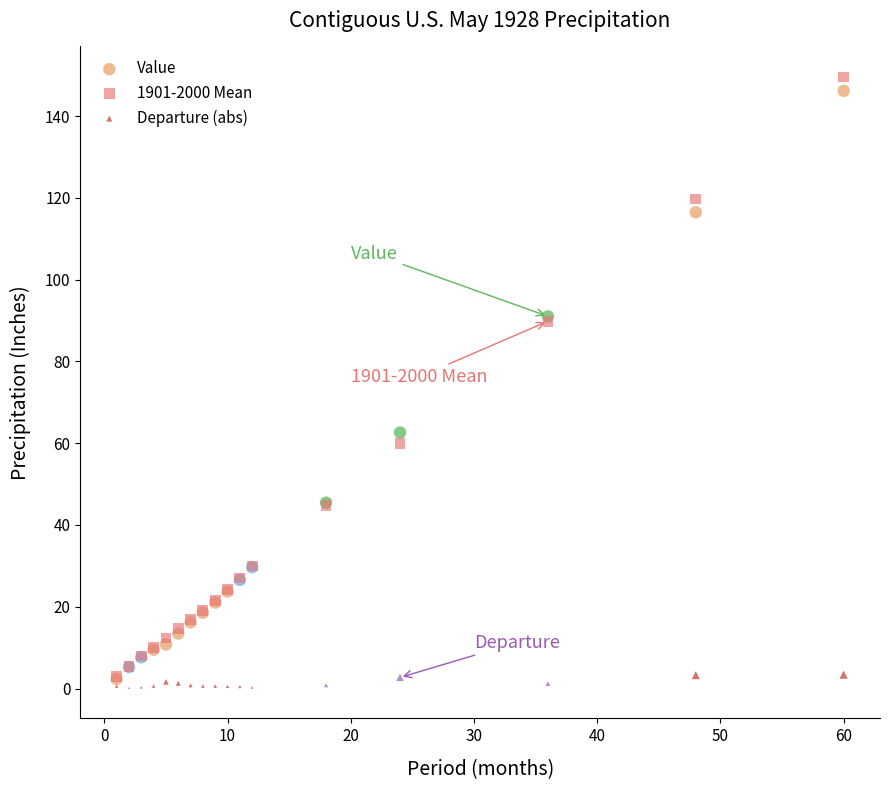

In the Value series, what Y value is closest to 74?

62.6